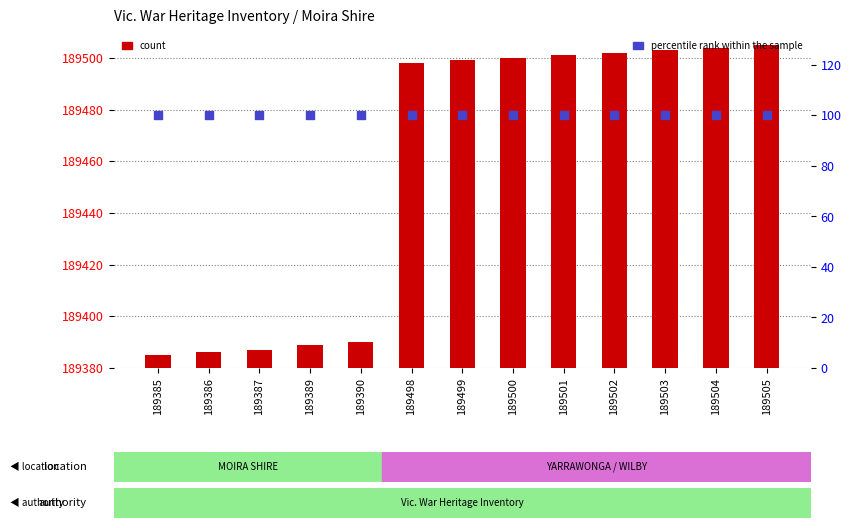

Which series has the largest Y range (max minus min)?

count